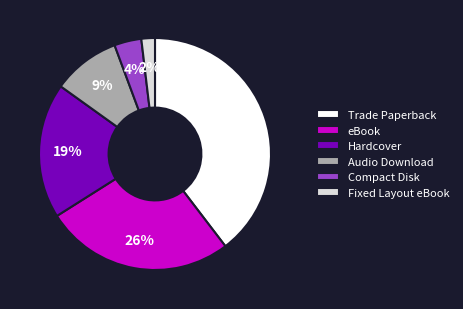

Which has a higher value, Hardcover or Trade Paperback?

Trade Paperback